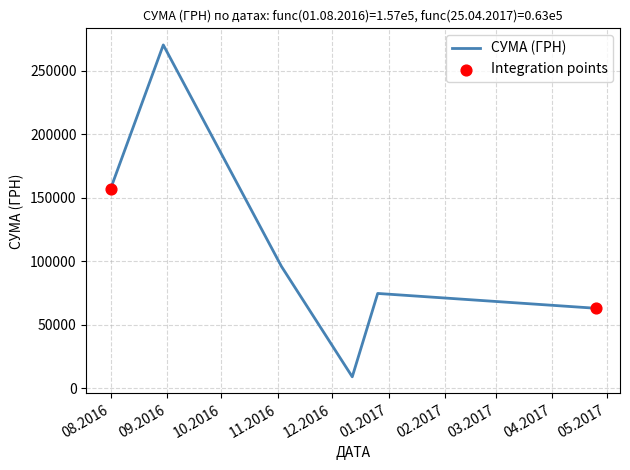

How many interior local valleys (lower than both neighbors) does the data have?

1